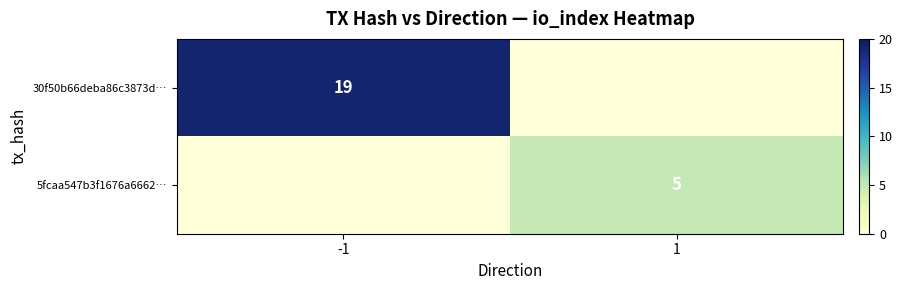

True or false: 30f50b66deba86c3873d… has a value of 30 at -1.

False